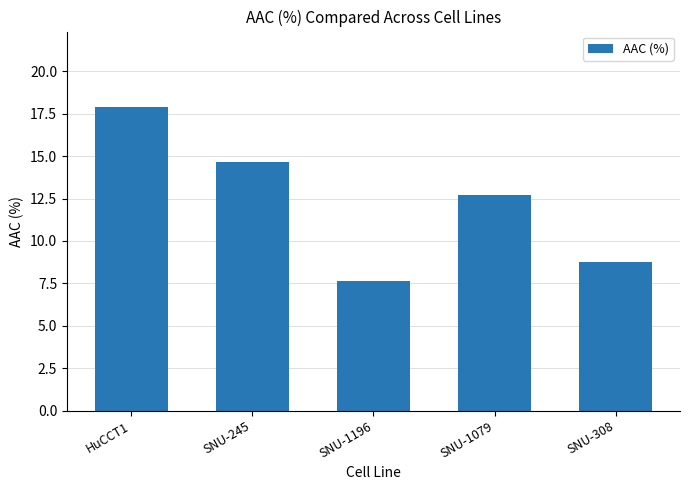

Is it true that the value at SNU-1079 is 12.7?

True